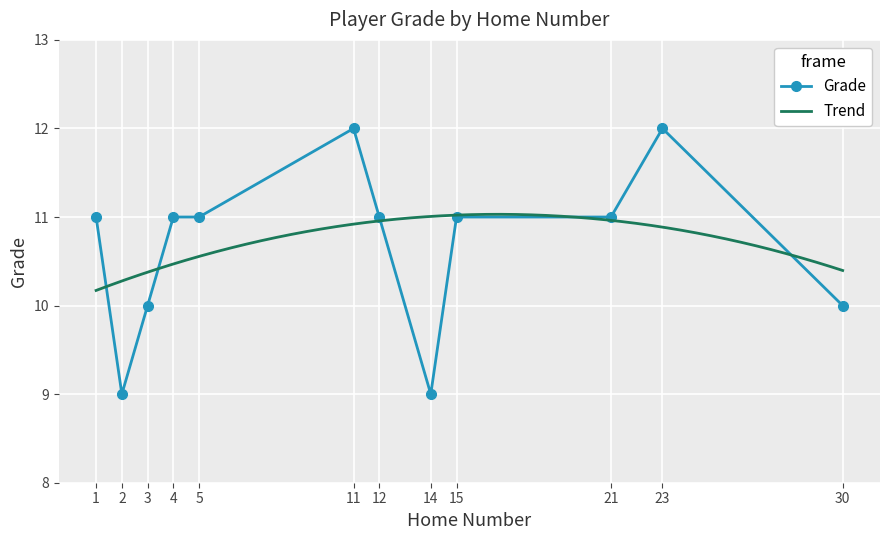

What is the sum of the values at 15 and 4?

22